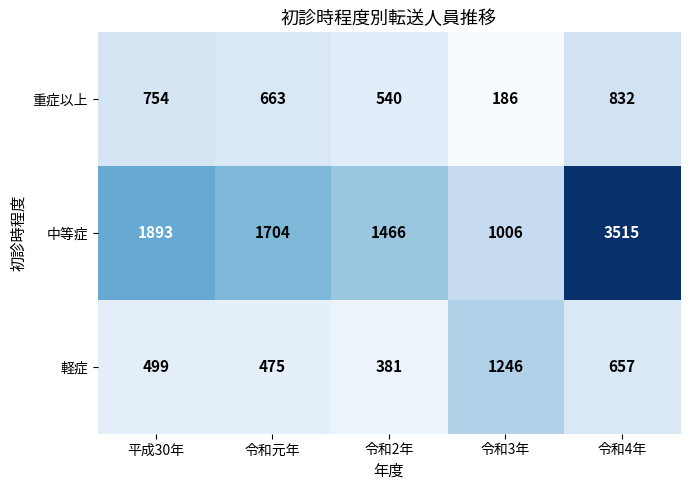

Which series changed the most between 令和元年 and 令和3年?

軽症